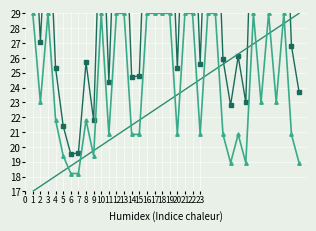

Rank the series by their average value, from highest to lowest.

Стандарт упаковки (scaled), Стандарт упаковки (norm), Trend